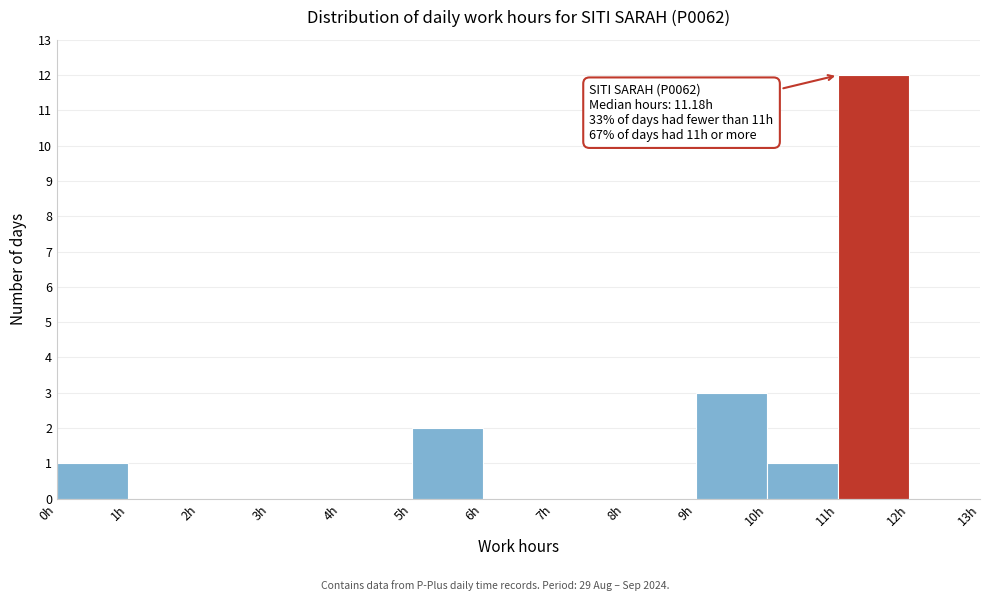

Which range on the x-axis has the tallest bar?

11 to 12